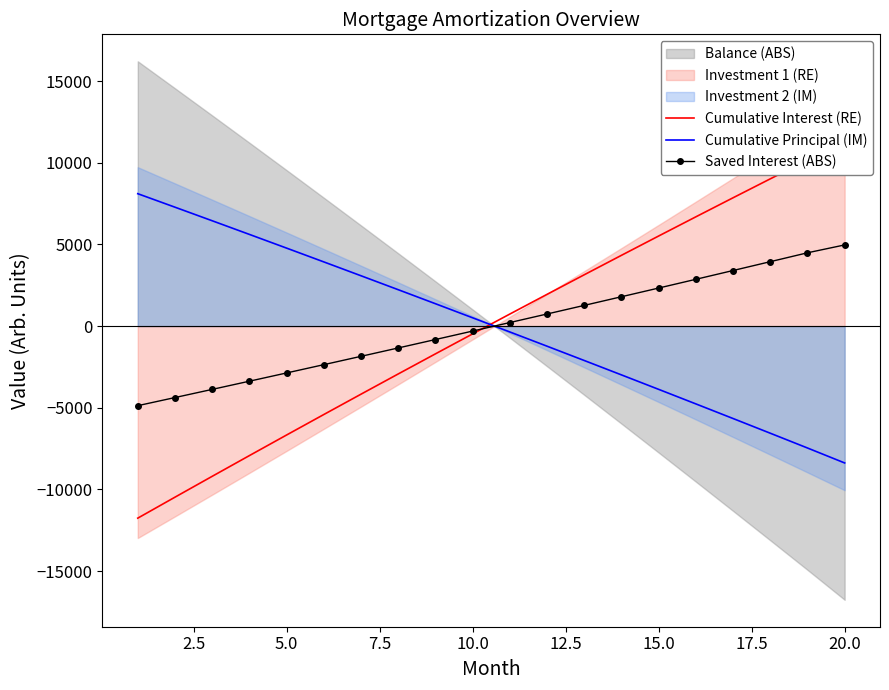

After their last crossing, which series has the higher values: Cumulative Principal (IM) or Saved Interest (ABS)?

Saved Interest (ABS)